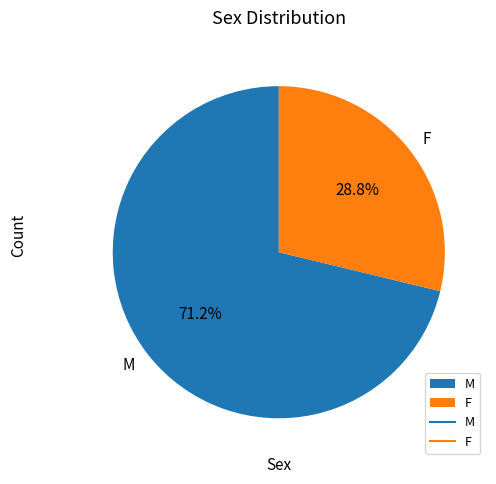

Is M the majority of the pie?

Yes